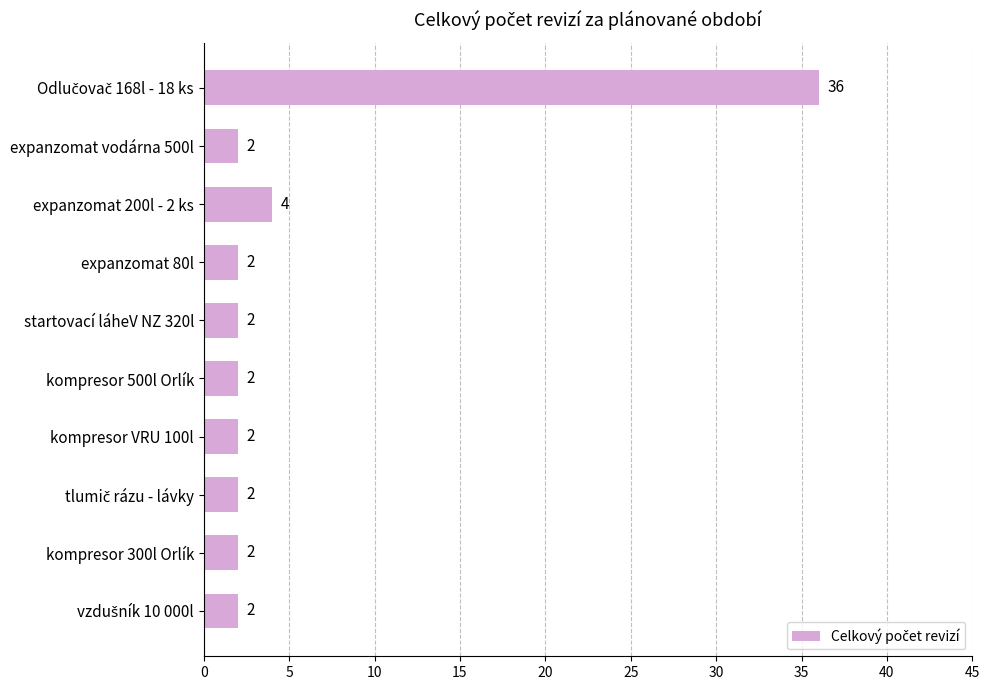

Approximately how many times larger is the value at kompresor 500l Orlík compared to expanzomat 80l?

1.0